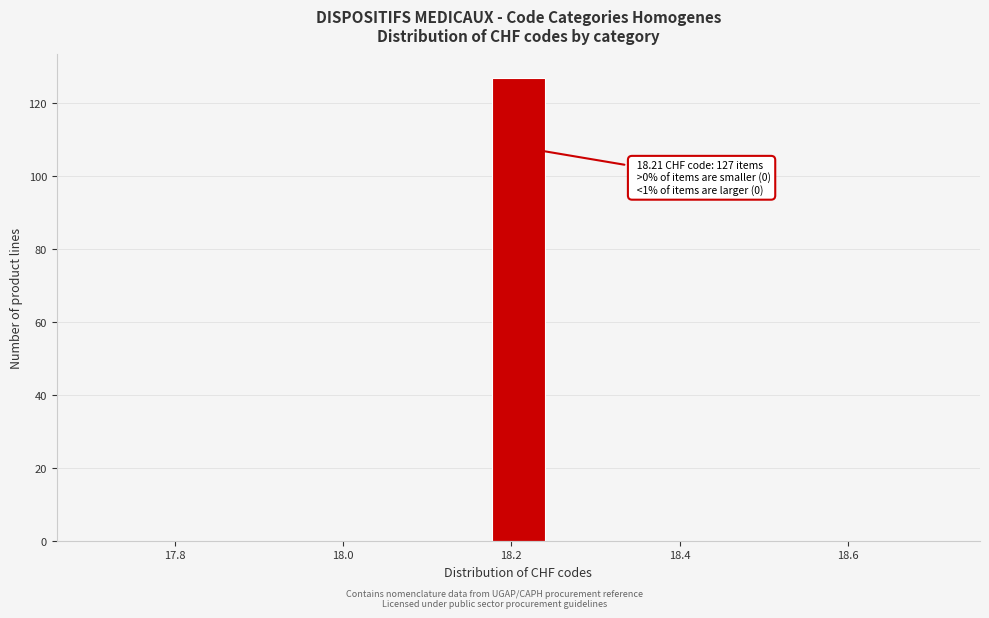

Around what value on the x-axis is the tallest bar? Give the approximate position of its centre, as read against the axis.

18.20